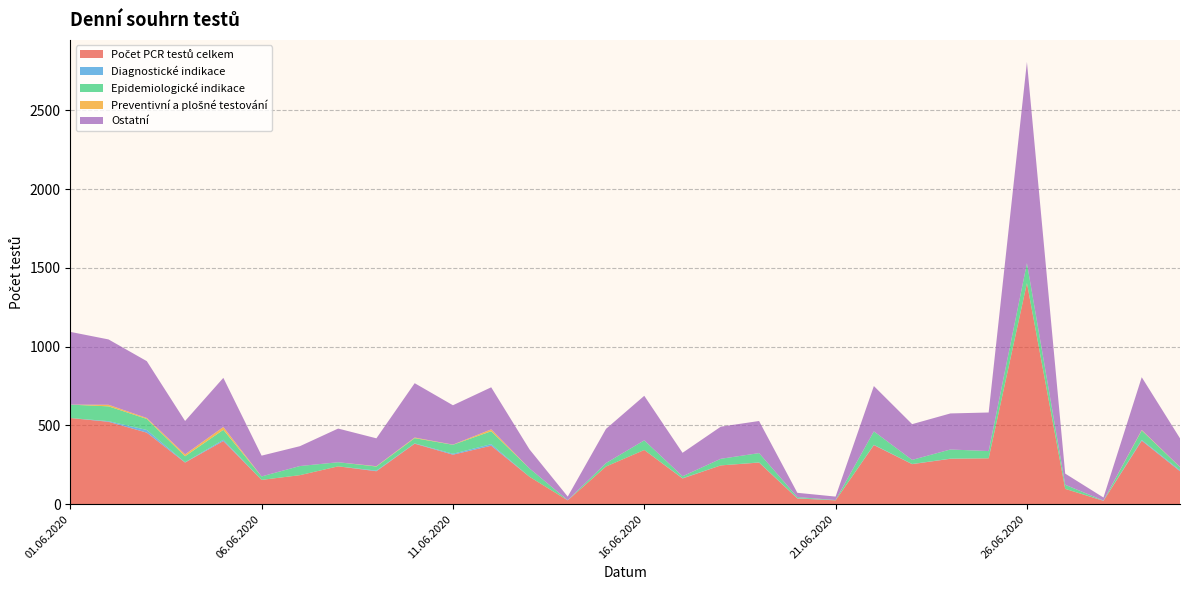

Reading left to right, transcribe all the data shown in this chart.

Počet PCR testů celkem: 01.06.2020=547	02.06.2020=523	03.06.2020=454	04.06.2020=264	05.06.2020=401	06.06.2020=154	07.06.2020=184	08.06.2020=240	09.06.2020=209	10.06.2020=384	11.06.2020=314	12.06.2020=371	13.06.2020=174	14.06.2020=24	15.06.2020=239	16.06.2020=344	17.06.2020=163	18.06.2020=246	19.06.2020=264	20.06.2020=36	21.06.2020=24	22.06.2020=375	23.06.2020=254	24.06.2020=288	25.06.2020=291	26.06.2020=1404	27.06.2020=97	28.06.2020=21	29.06.2020=403	30.06.2020=209
Diagnostické indikace: 01.06.2020=0	02.06.2020=4	03.06.2020=17	04.06.2020=2	05.06.2020=8	06.06.2020=0	07.06.2020=0	08.06.2020=0	09.06.2020=4	10.06.2020=2	11.06.2020=6	12.06.2020=10	13.06.2020=0	14.06.2020=0	15.06.2020=0	16.06.2020=0	17.06.2020=2	18.06.2020=0	19.06.2020=1	20.06.2020=2	21.06.2020=0	22.06.2020=2	23.06.2020=1	24.06.2020=1	25.06.2020=0	26.06.2020=0	27.06.2020=0	28.06.2020=1	29.06.2020=5	30.06.2020=6
Epidemiologické indikace: 01.06.2020=85	02.06.2020=94	03.06.2020=70	04.06.2020=38	05.06.2020=63	06.06.2020=22	07.06.2020=58	08.06.2020=26	09.06.2020=26	10.06.2020=33	11.06.2020=57	12.06.2020=82	13.06.2020=53	14.06.2020=1	15.06.2020=22	16.06.2020=61	17.06.2020=12	18.06.2020=42	19.06.2020=59	20.06.2020=7	21.06.2020=2	22.06.2020=85	23.06.2020=26	24.06.2020=58	25.06.2020=46	26.06.2020=126	27.06.2020=26	28.06.2020=1	29.06.2020=60	30.06.2020=20
Preventivní a plošné testování: 01.06.2020=0	02.06.2020=10	03.06.2020=6	04.06.2020=12	05.06.2020=18	06.06.2020=0	07.06.2020=0	08.06.2020=0	09.06.2020=2	10.06.2020=4	11.06.2020=1	12.06.2020=12	13.06.2020=0	14.06.2020=0	15.06.2020=0	16.06.2020=0	17.06.2020=0	18.06.2020=0	19.06.2020=0	20.06.2020=0	21.06.2020=0	22.06.2020=0	23.06.2020=0	24.06.2020=0	25.06.2020=0	26.06.2020=0	27.06.2020=0	28.06.2020=0	29.06.2020=3	30.06.2020=1
Ostatní: 01.06.2020=462	02.06.2020=415	03.06.2020=361	04.06.2020=212	05.06.2020=312	06.06.2020=132	07.06.2020=126	08.06.2020=214	09.06.2020=177	10.06.2020=345	11.06.2020=250	12.06.2020=267	13.06.2020=121	14.06.2020=23	15.06.2020=217	16.06.2020=283	17.06.2020=149	18.06.2020=204	19.06.2020=204	20.06.2020=27	21.06.2020=22	22.06.2020=288	23.06.2020=227	24.06.2020=229	25.06.2020=245	26.06.2020=1278	27.06.2020=71	28.06.2020=19	29.06.2020=335	30.06.2020=182